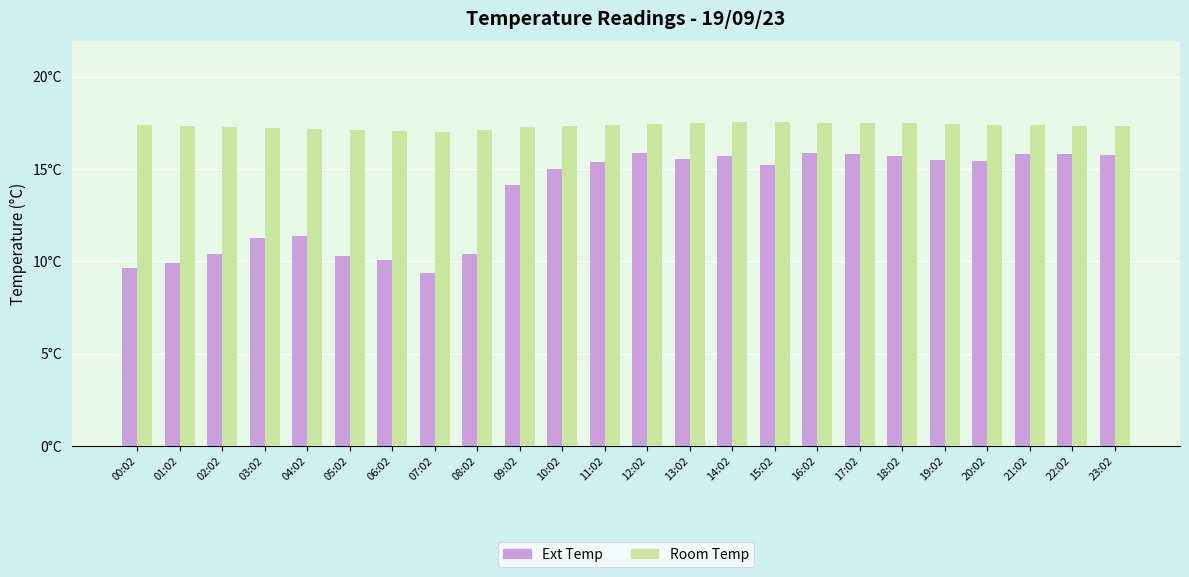

Does the chart contain stacked bars?

No